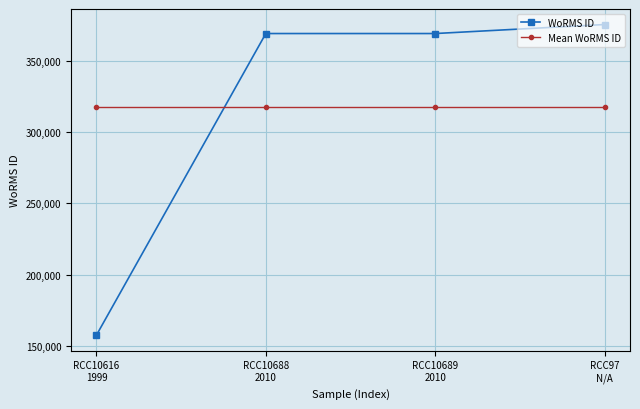

The value of Mean WoRMS ID at RCC97
N/A is 448469.0. True or false?

False